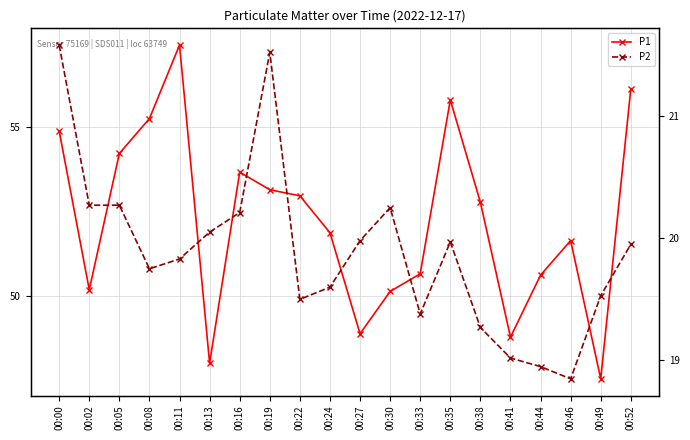

True or false: P1 and P2 cross at least once.

False